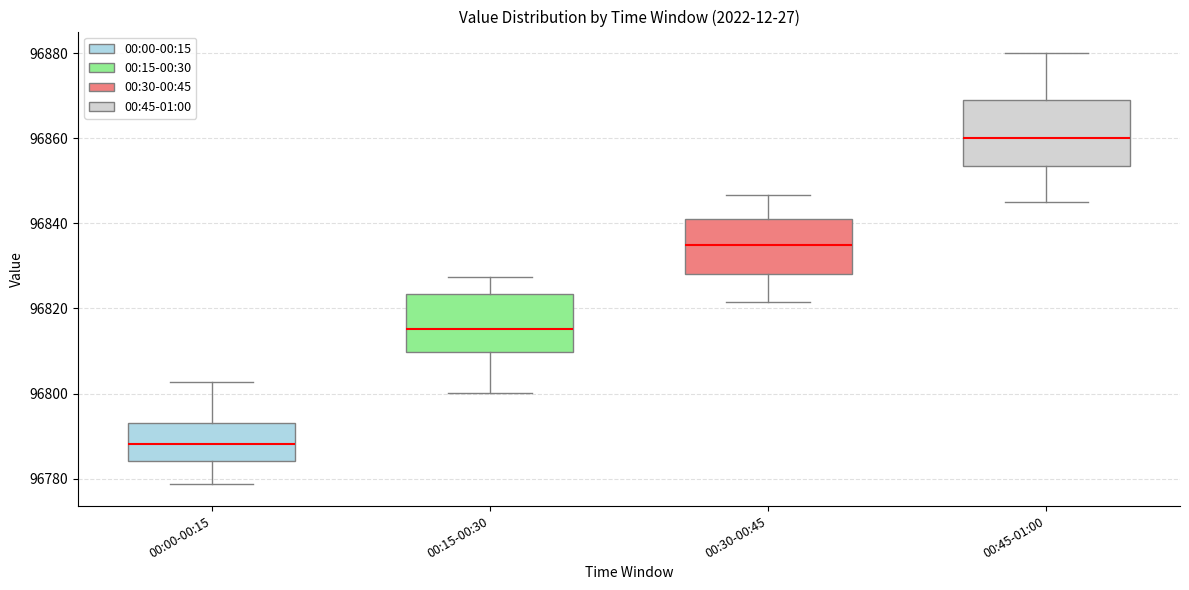

Reading left to right, transcribe this box plot: for each box, give where its median line is, the range the box spans, and where its two whiskers end, as read against the y-axis. The values are not printed on the chart, so give them approximately, as read against the axis.

00:00-00:15: median 96788, box 96784 to 96794, whiskers 96778 to 96802
00:15-00:30: median 96816, box 96810 to 96824, whiskers 96800 to 96828
00:30-00:45: median 96836, box 96828 to 96842, whiskers 96822 to 96846
00:45-01:00: median 96860, box 96854 to 96870, whiskers 96846 to 96880